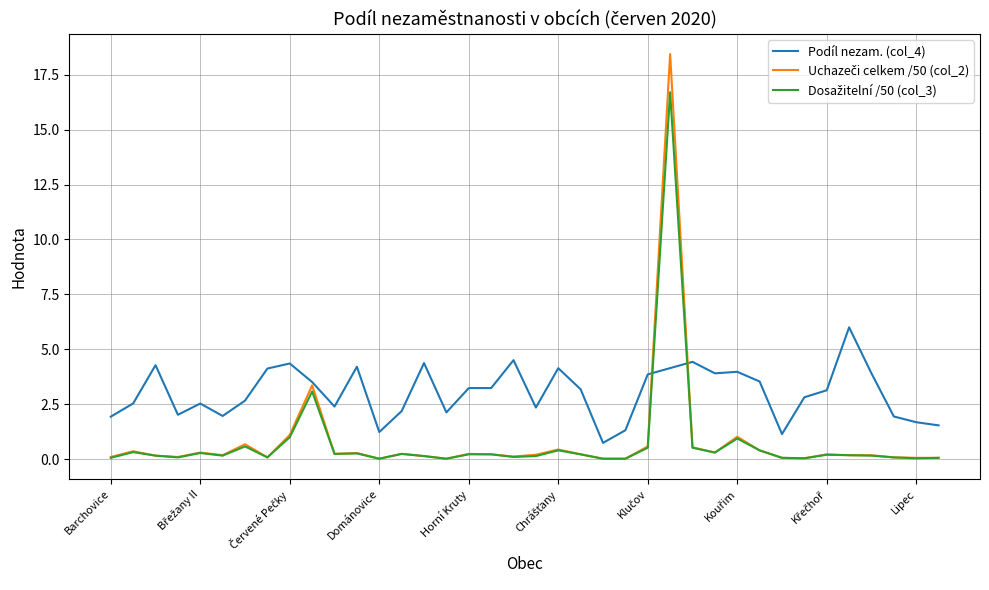

Which series has the largest total across all categories?

Podíl nezam. (col_4)